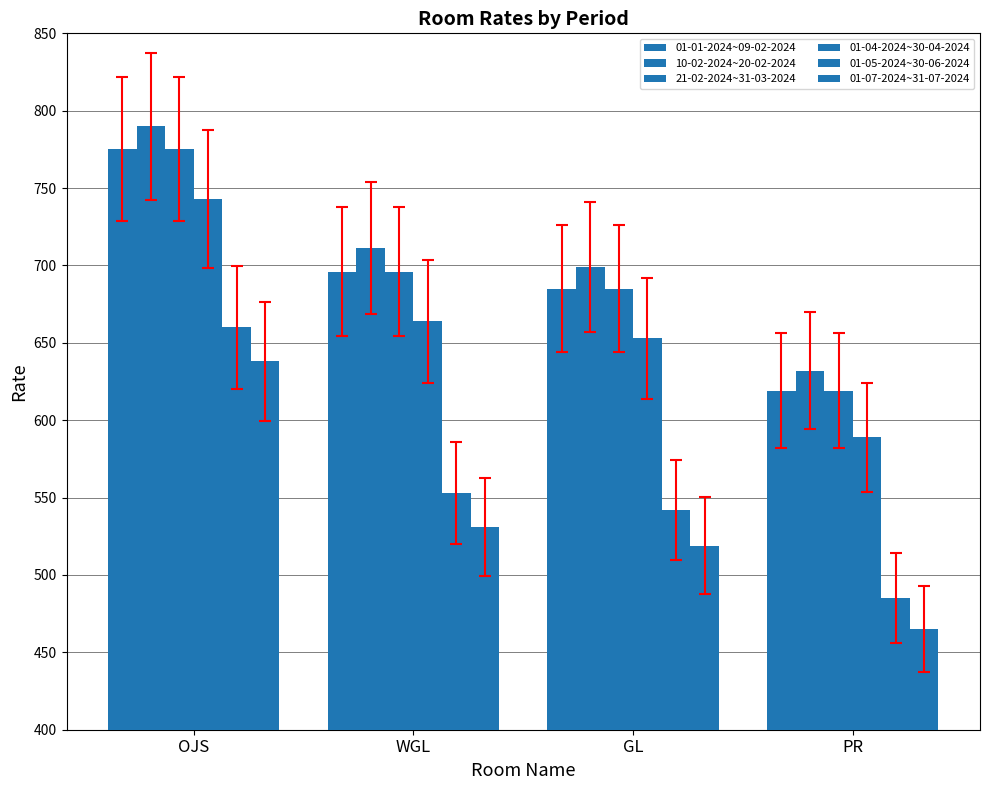

How many groups of bars are there?

4